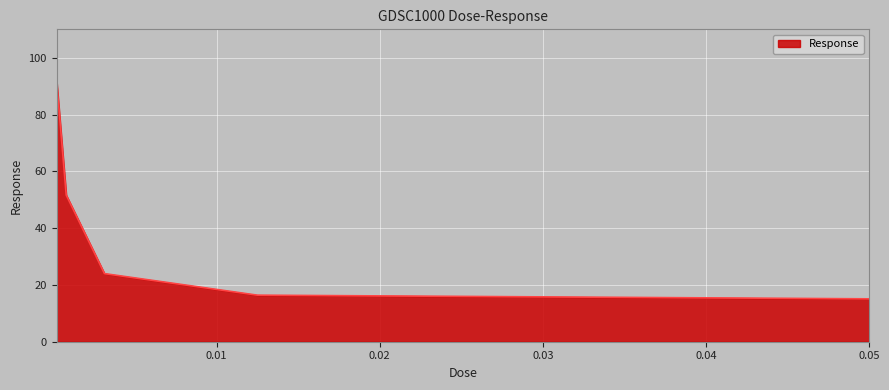

Does the chart display data point markers on the line(s)?

No